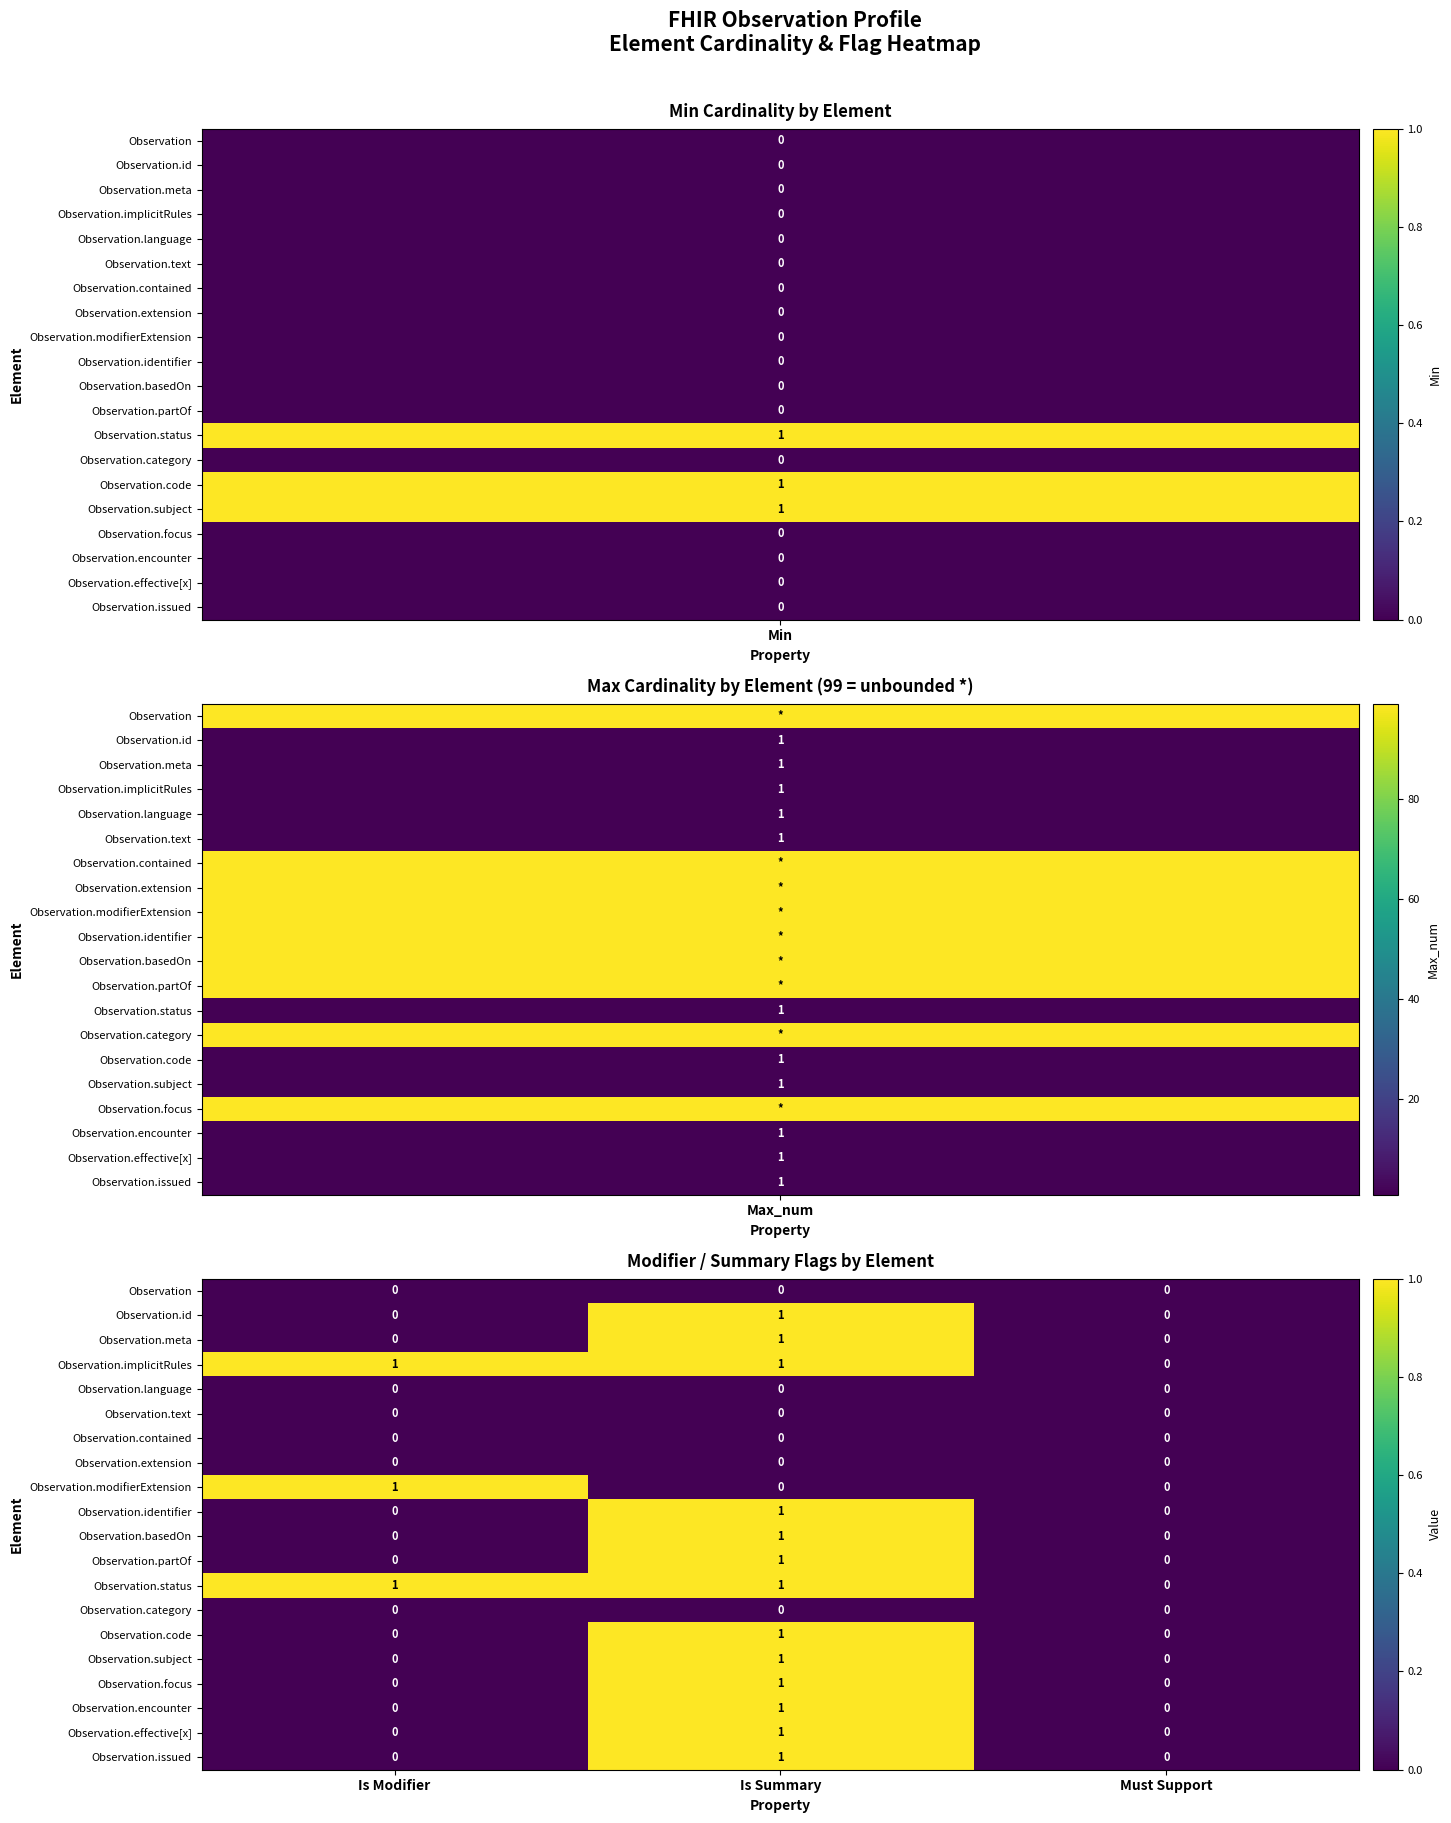

What is the total value across all series at Is Summary?

13